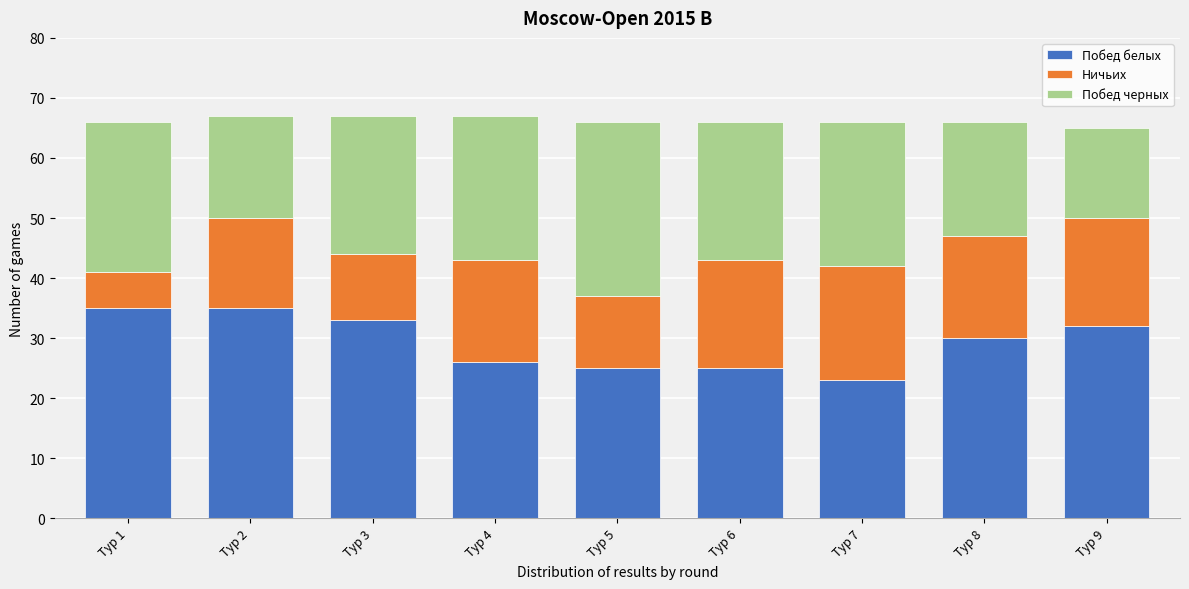

Reading left to right, list the values for the Побед белых series.

35	35	33	26	25	25	23	30	32